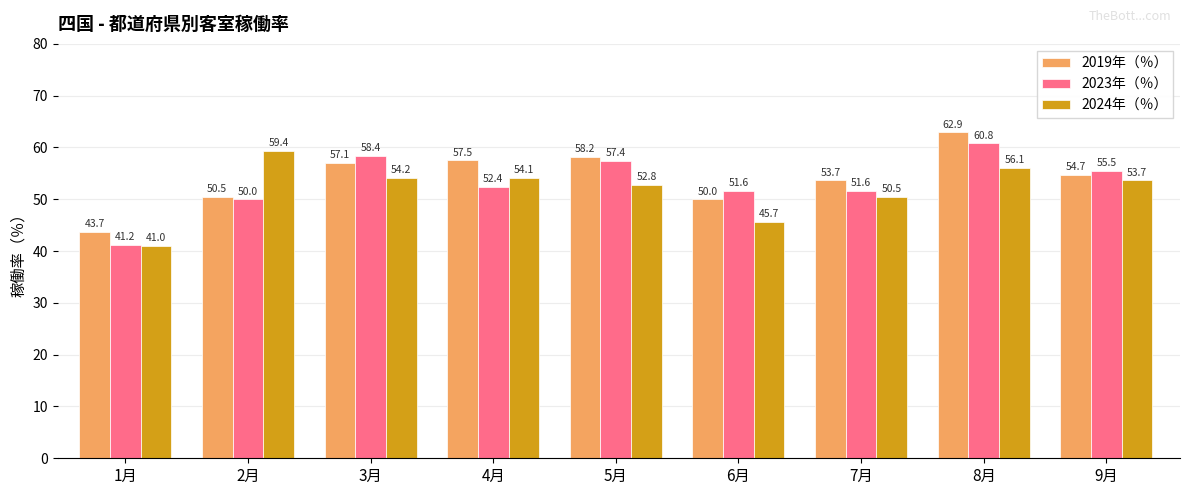

What is the difference between the maximum and minimum values in the 2019年（％） series?

19.2